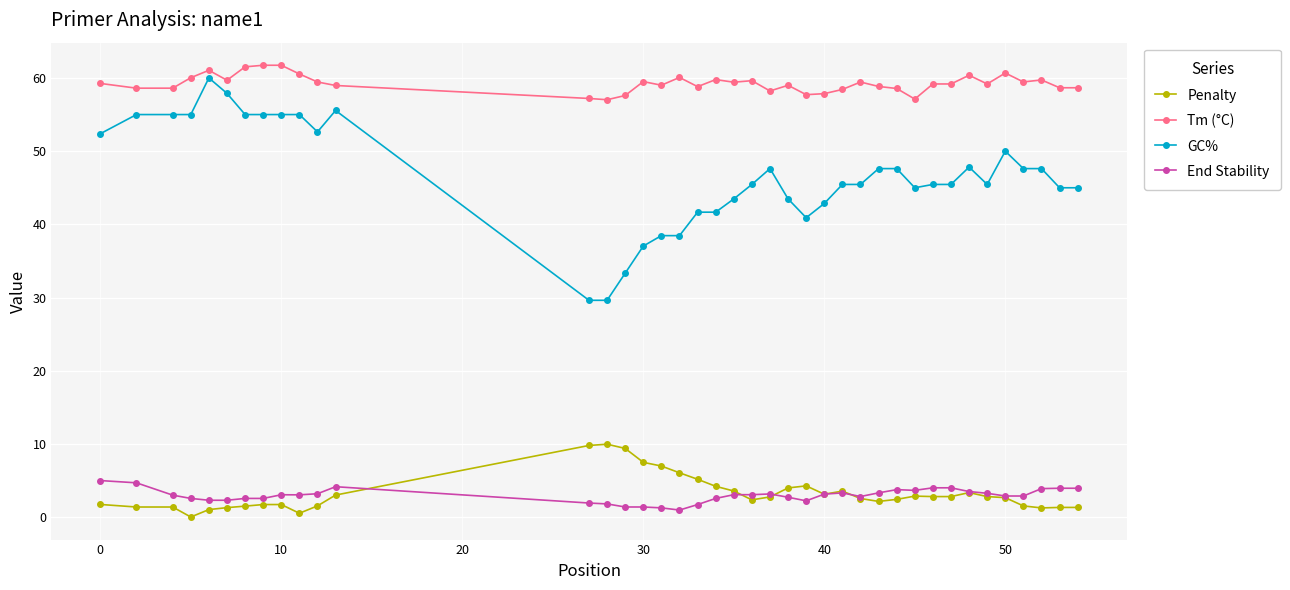

True or false: End Stability has more than 2 interior local peaks.

True